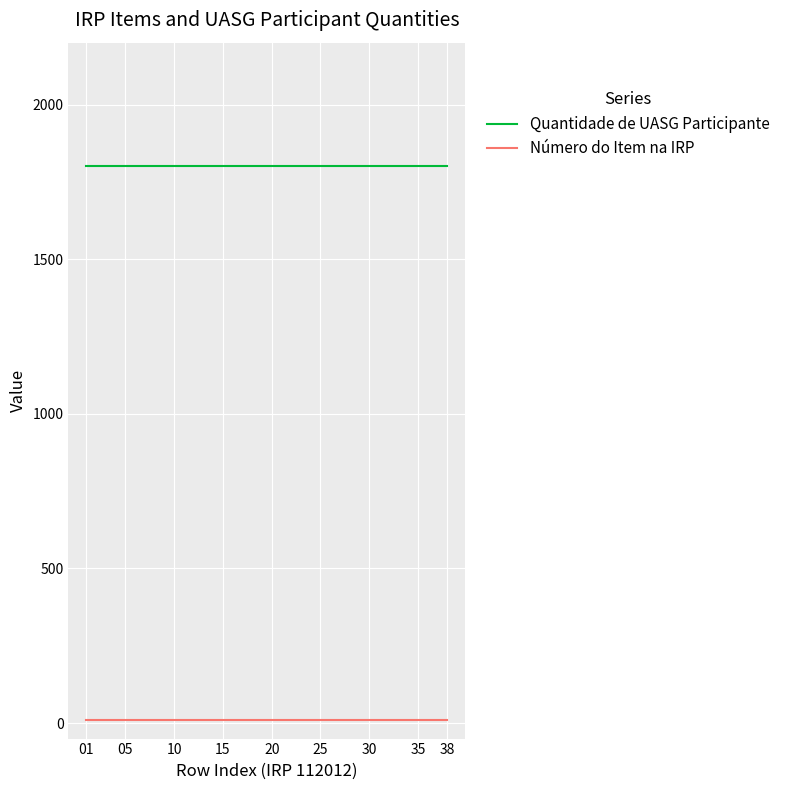

Rank the series by their average value, from lowest to highest.

Número do Item na IRP, Quantidade de UASG Participante